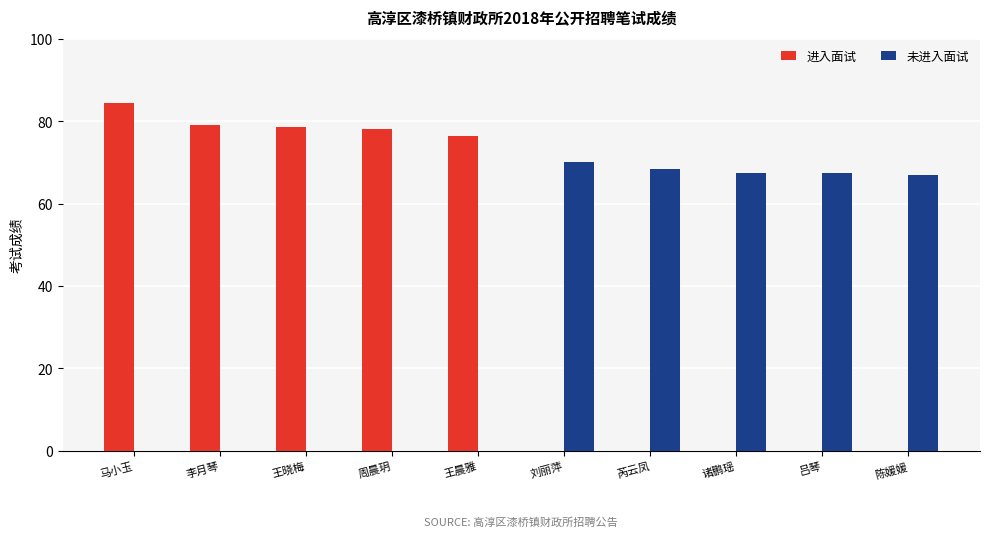

Reading left to right, transcribe all the data shown in this chart.

进入面试: 马小玉=84.5	李月琴=79.0	王晓梅=78.5	周晨玥=78.0	王晨雅=76.5	刘丽萍=0.0	芮云凤=0.0	诸鹏瑶=0.0	吕琴=0.0	陈媛媛=0.0
未进入面试: 马小玉=0.0	李月琴=0.0	王晓梅=0.0	周晨玥=0.0	王晨雅=0.0	刘丽萍=70.0	芮云凤=68.5	诸鹏瑶=67.5	吕琴=67.5	陈媛媛=67.0